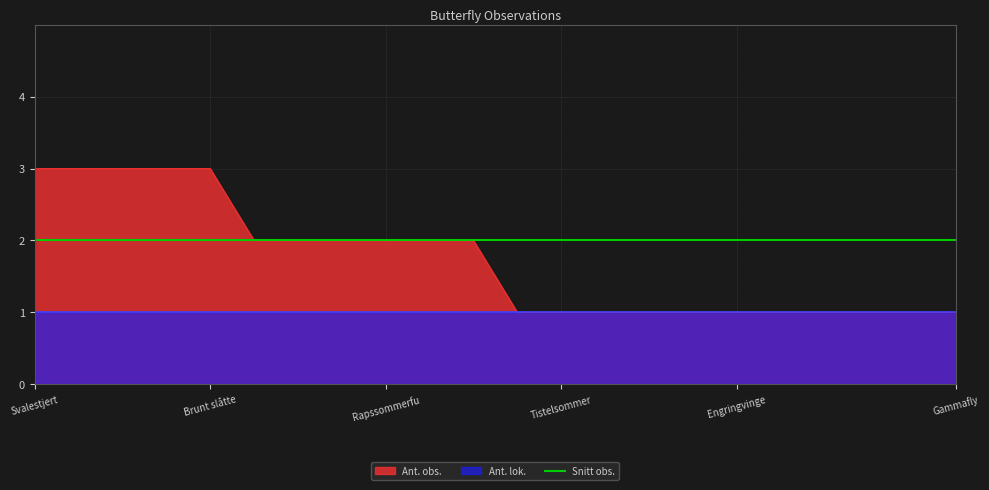

Count the values in the range 1 to 2.

17